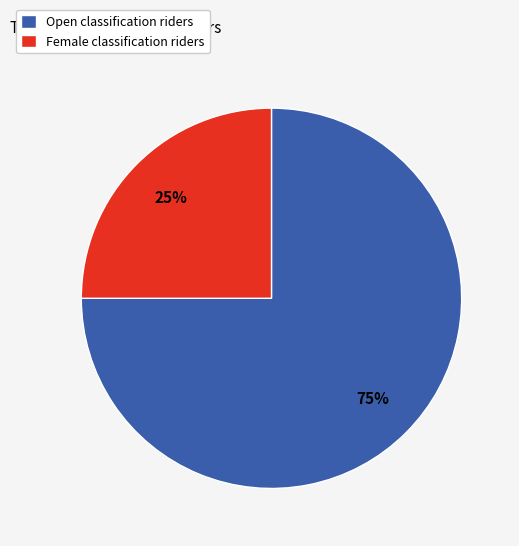

Which slice is the largest?

Open